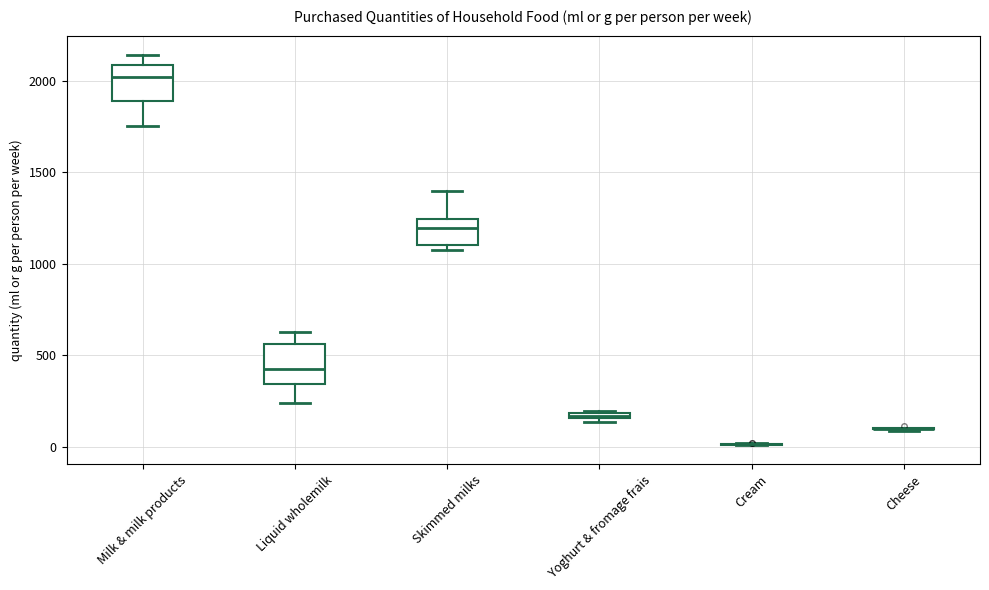

Where does the median line of the box for Liquid wholemilk sit on the y-axis? The values are not printed on the chart, so give them approximately, as read against the axis.

450